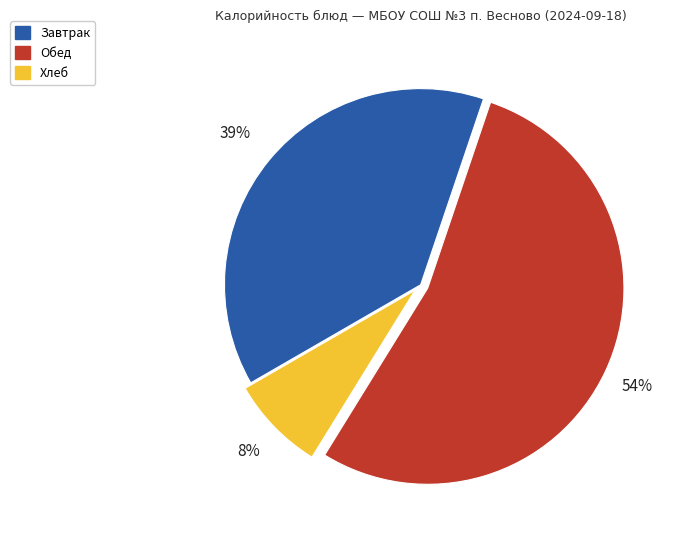

Does any single category account for the majority?

Yes